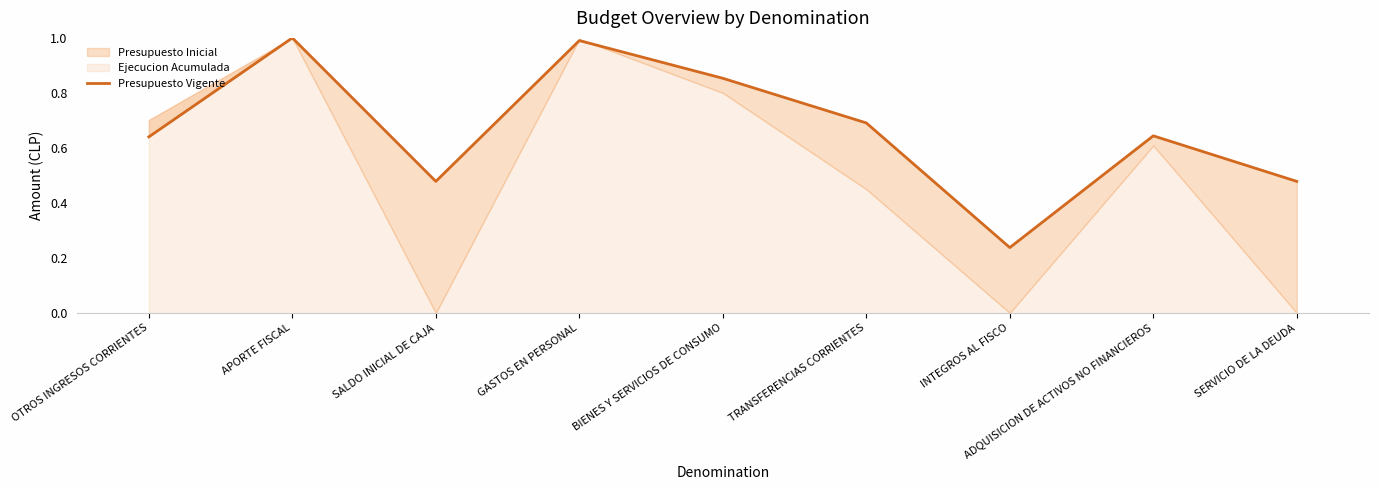

What is the sum of the values at APORTE FISCAL and ADQUISICION DE ACTIVOS NO FINANCIEROS?

1.6